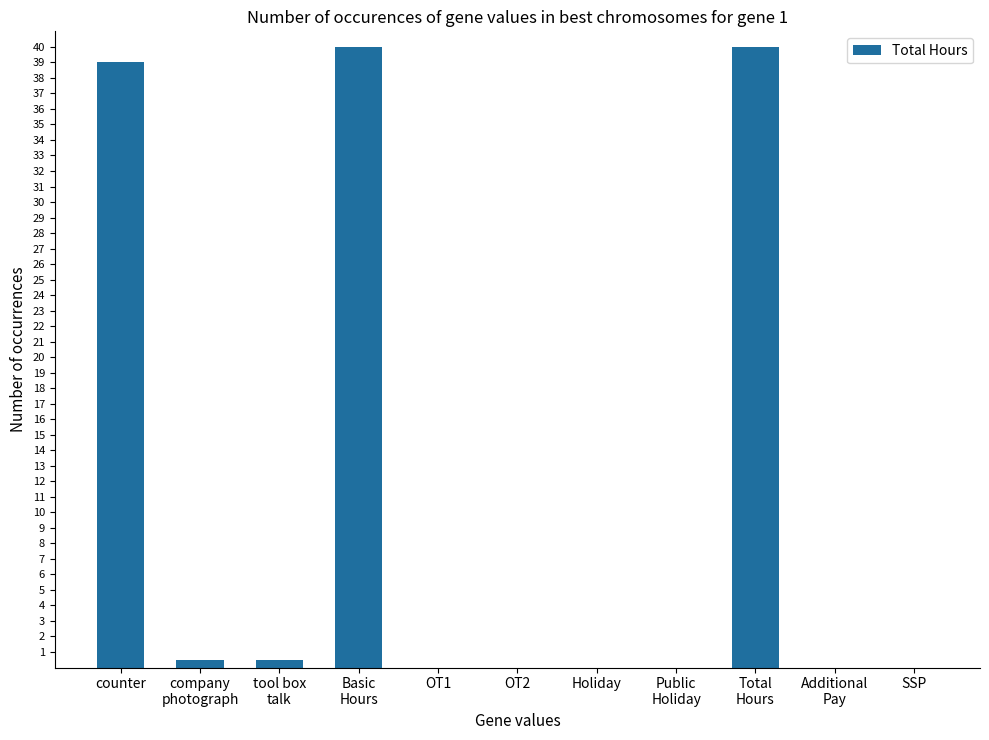

How many categories are shown in the chart?

11